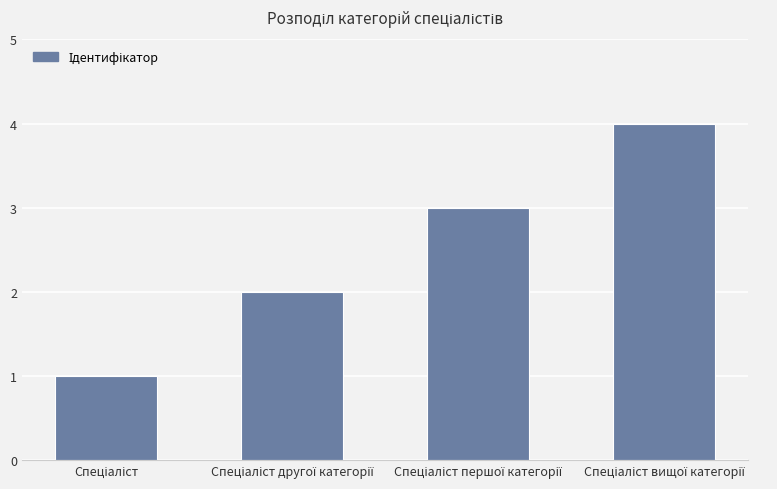

What is the greatest value displayed?

4